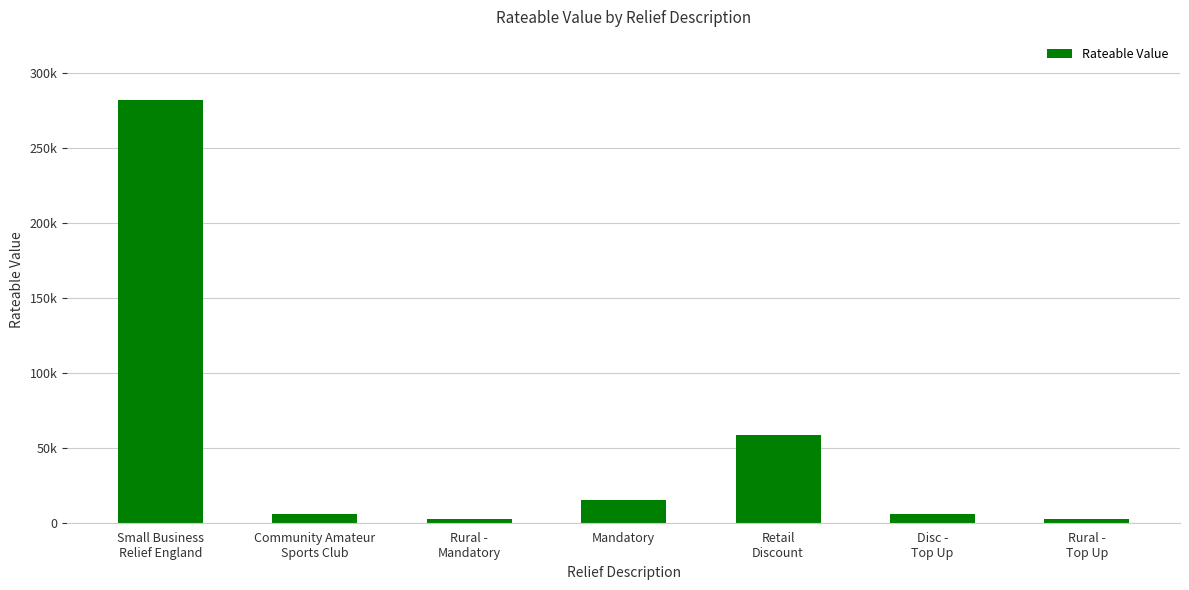

Are the bars horizontal?

No